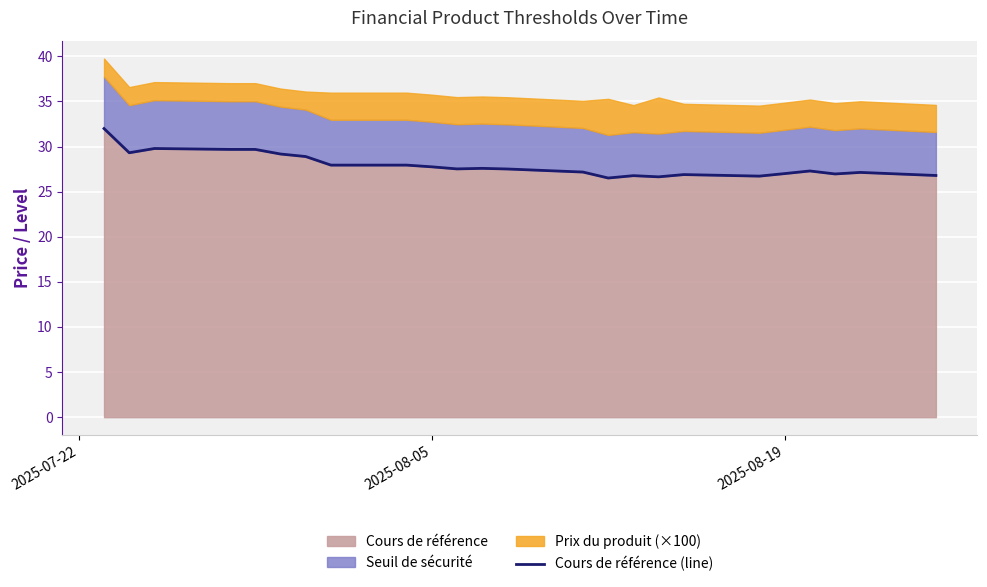

What is the smallest value displayed?

26.5